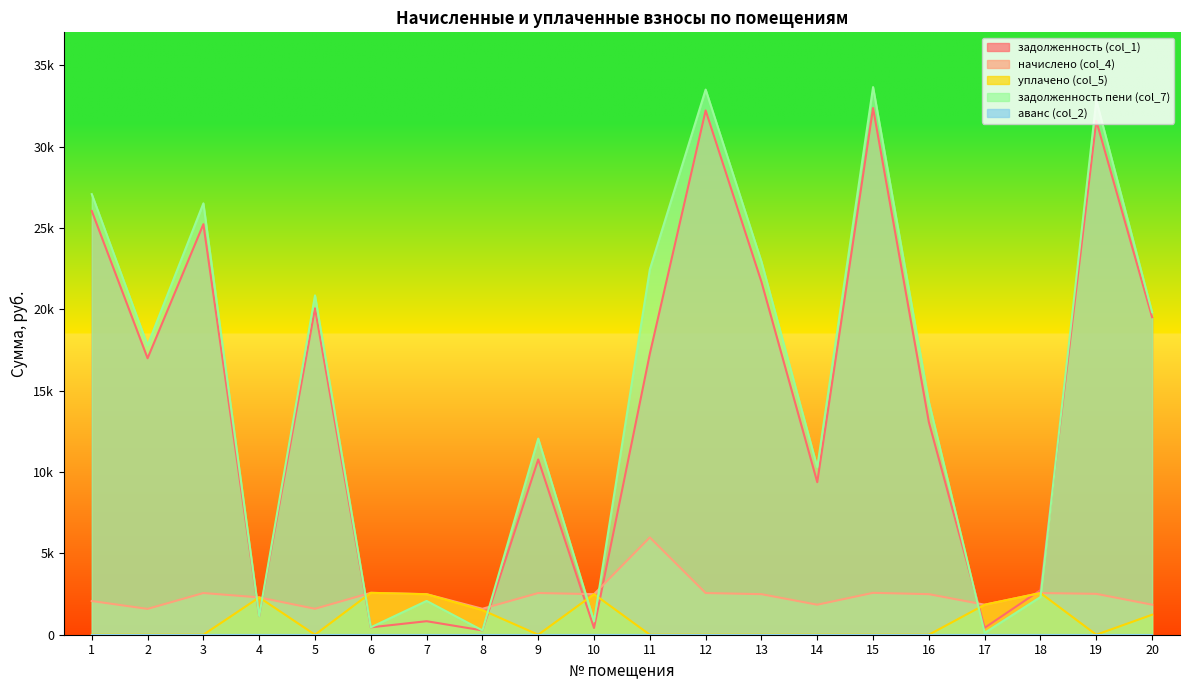

Which series has the largest total across all categories?

задолженность пени (col_7)